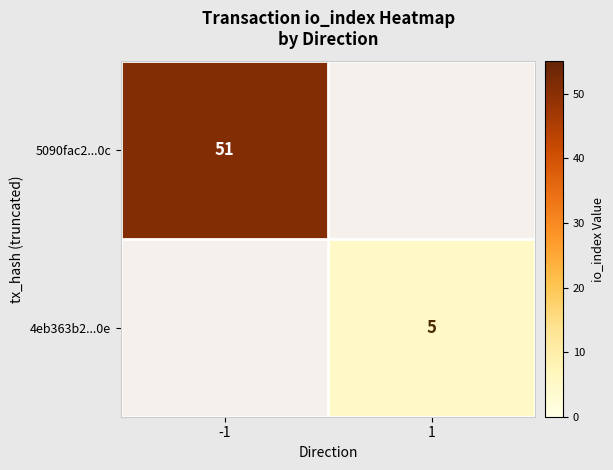

True or false: 5090fac2...0c has a value of 73 at -1.

False